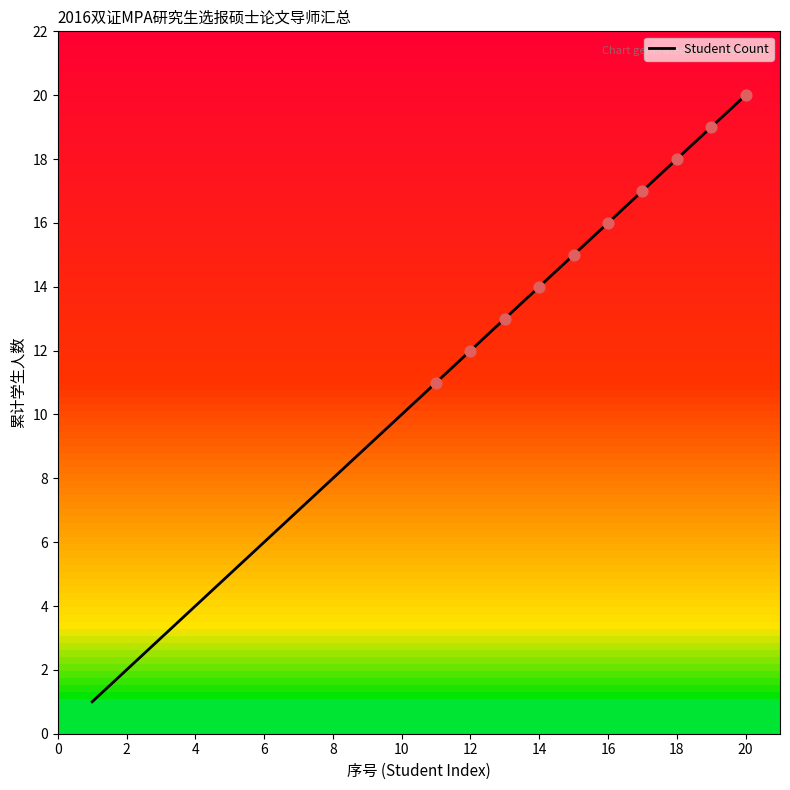

What is the difference between the maximum and minimum values?

19